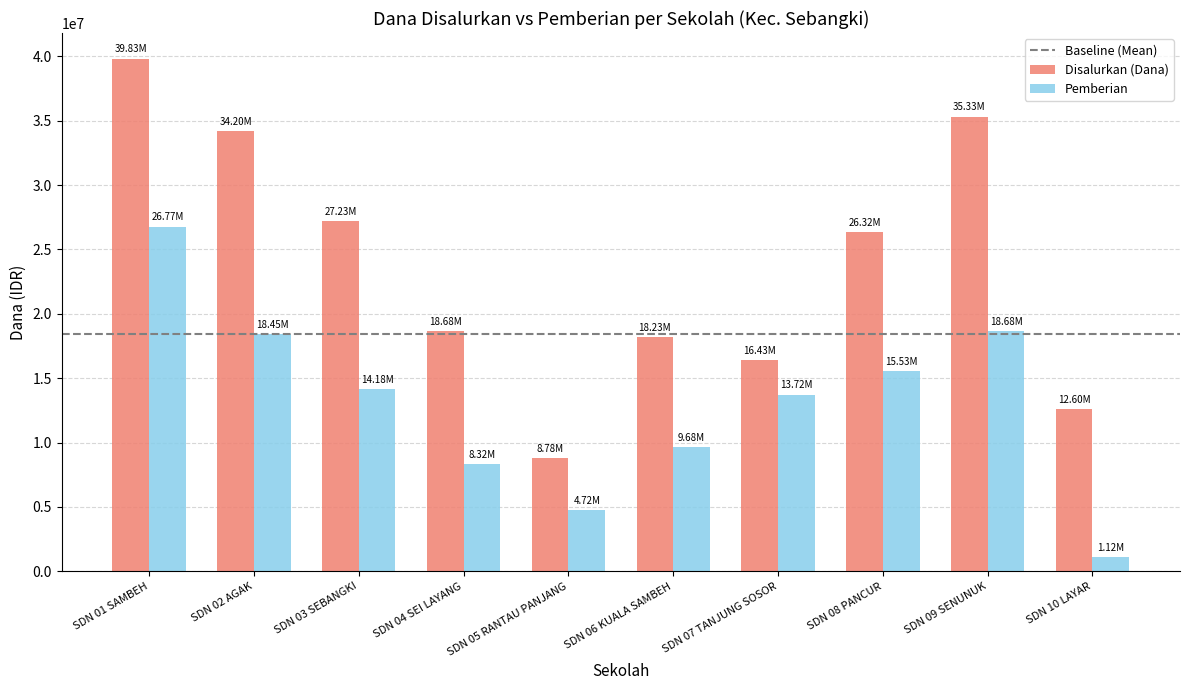

Which series changed the most between SDN 06 KUALA SAMBEH and SDN 09 SENUNUK?

Disalurkan (Dana)